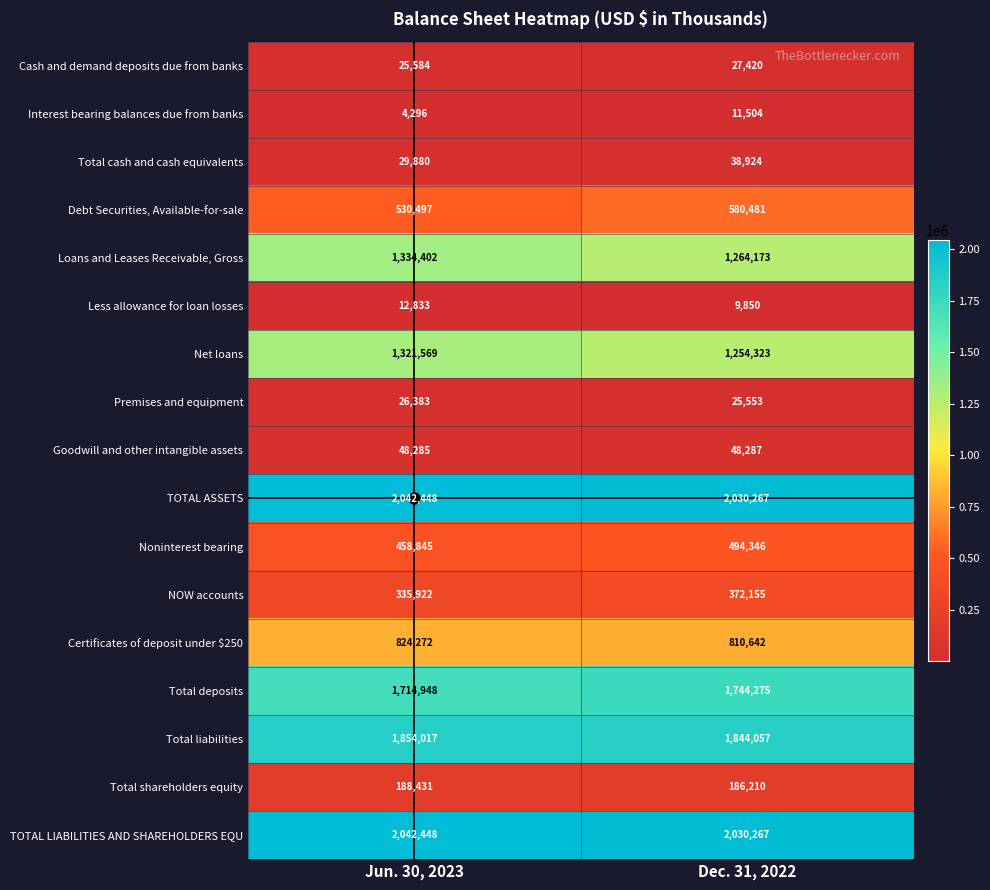

Is it true that Total deposits equals 1744275 at Dec. 31, 2022?

True